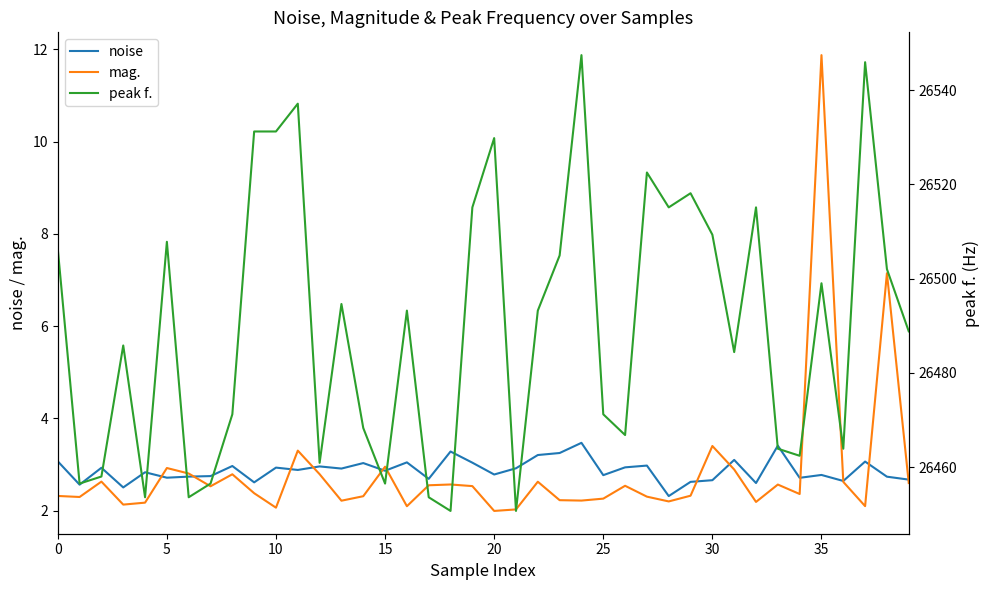

How many values in the peak f. series exceed 26493?

20